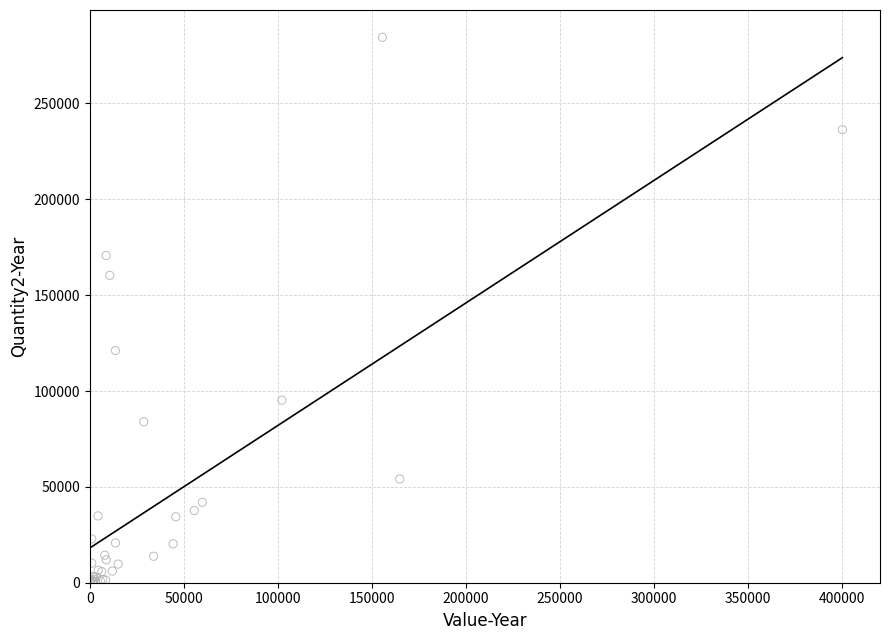

What Y value in the scatter plot is closest to 142274?

160332